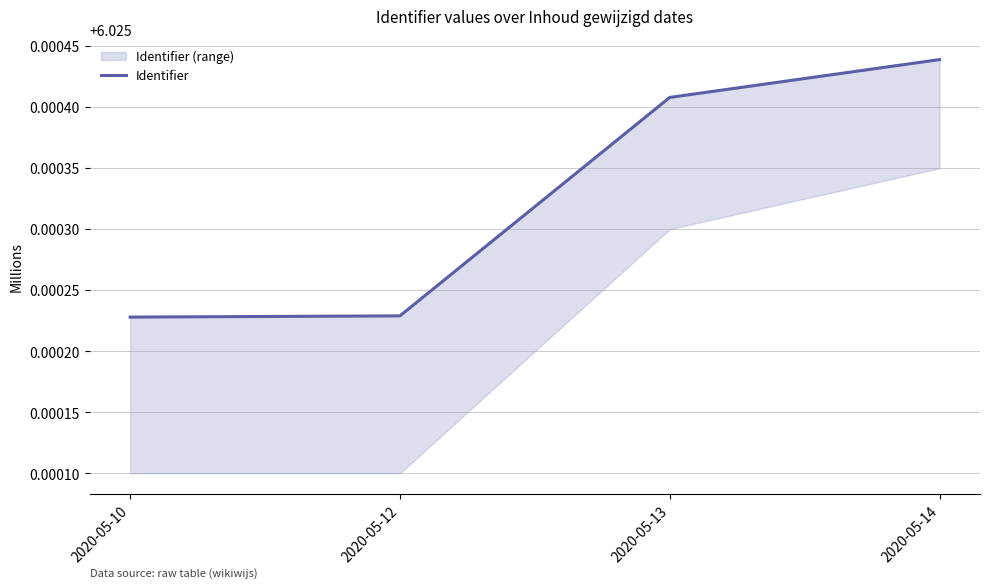

What is the value of the 3rd point from the left?

6.0